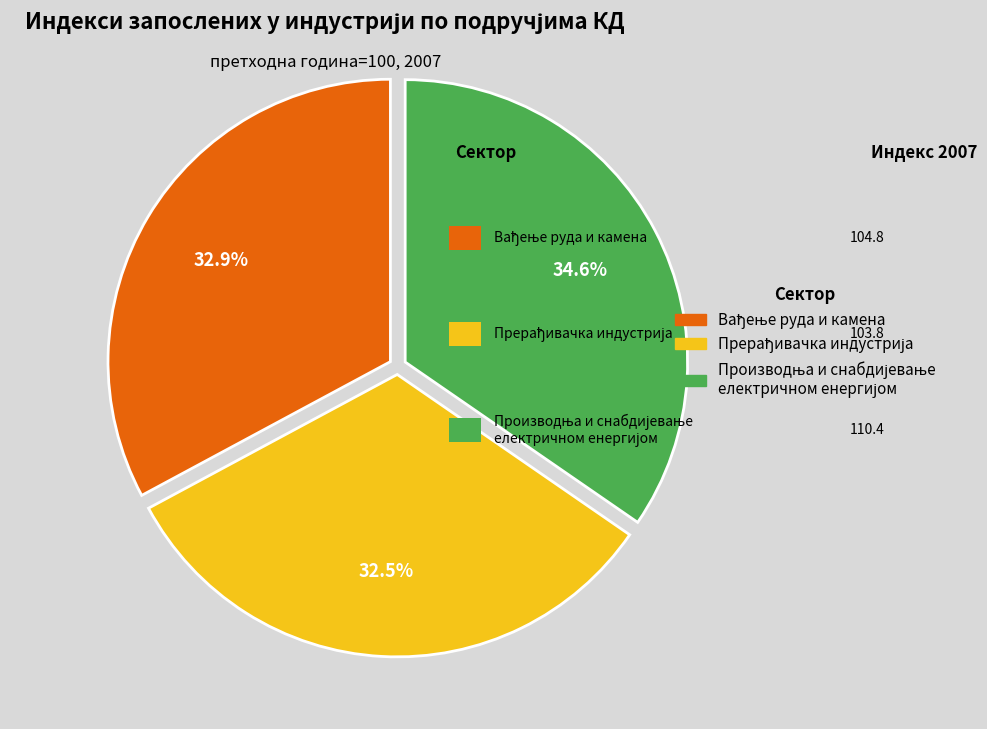

Is there a majority slice in this chart?

No